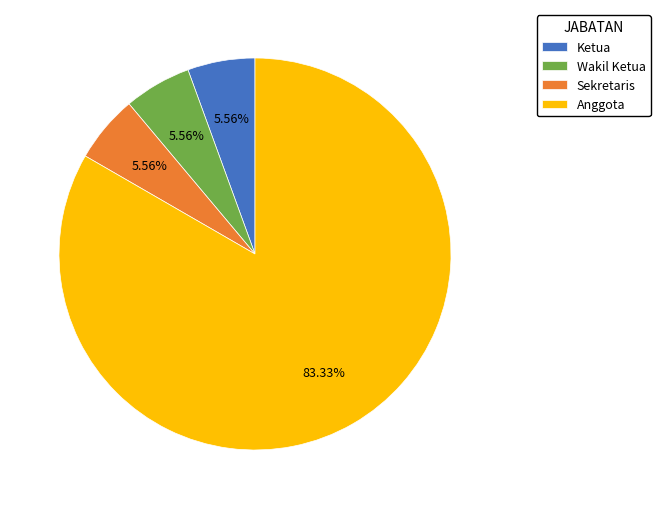

Count the number of slices in the pie.

4